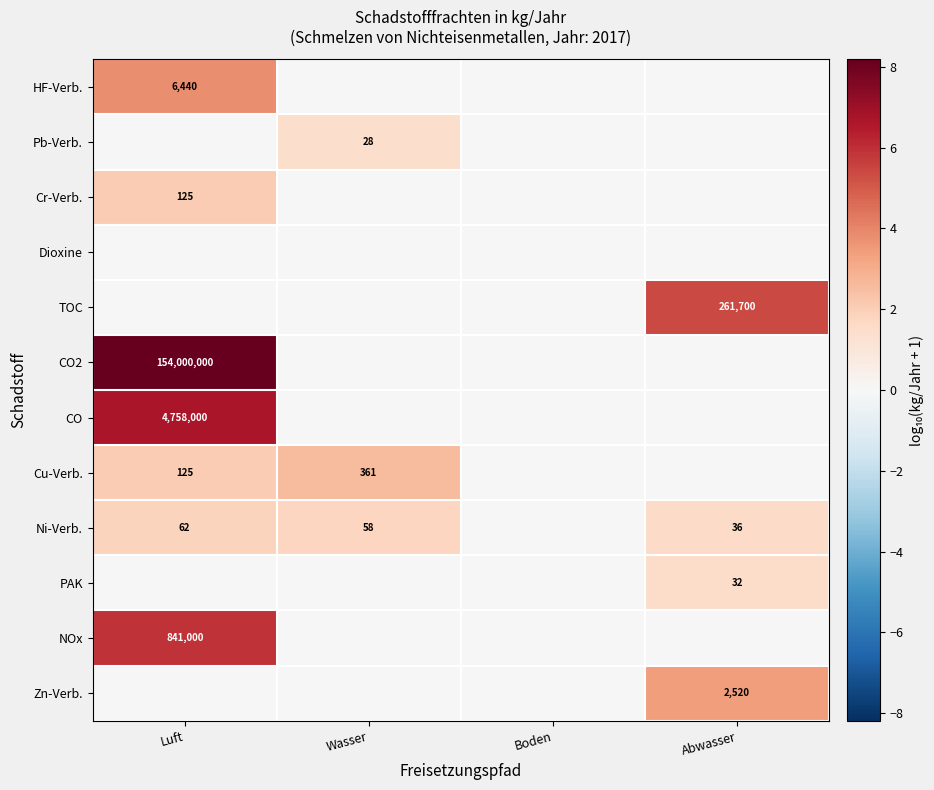

True or false: HF-Verb. has a value of 6440 at Luft.

True